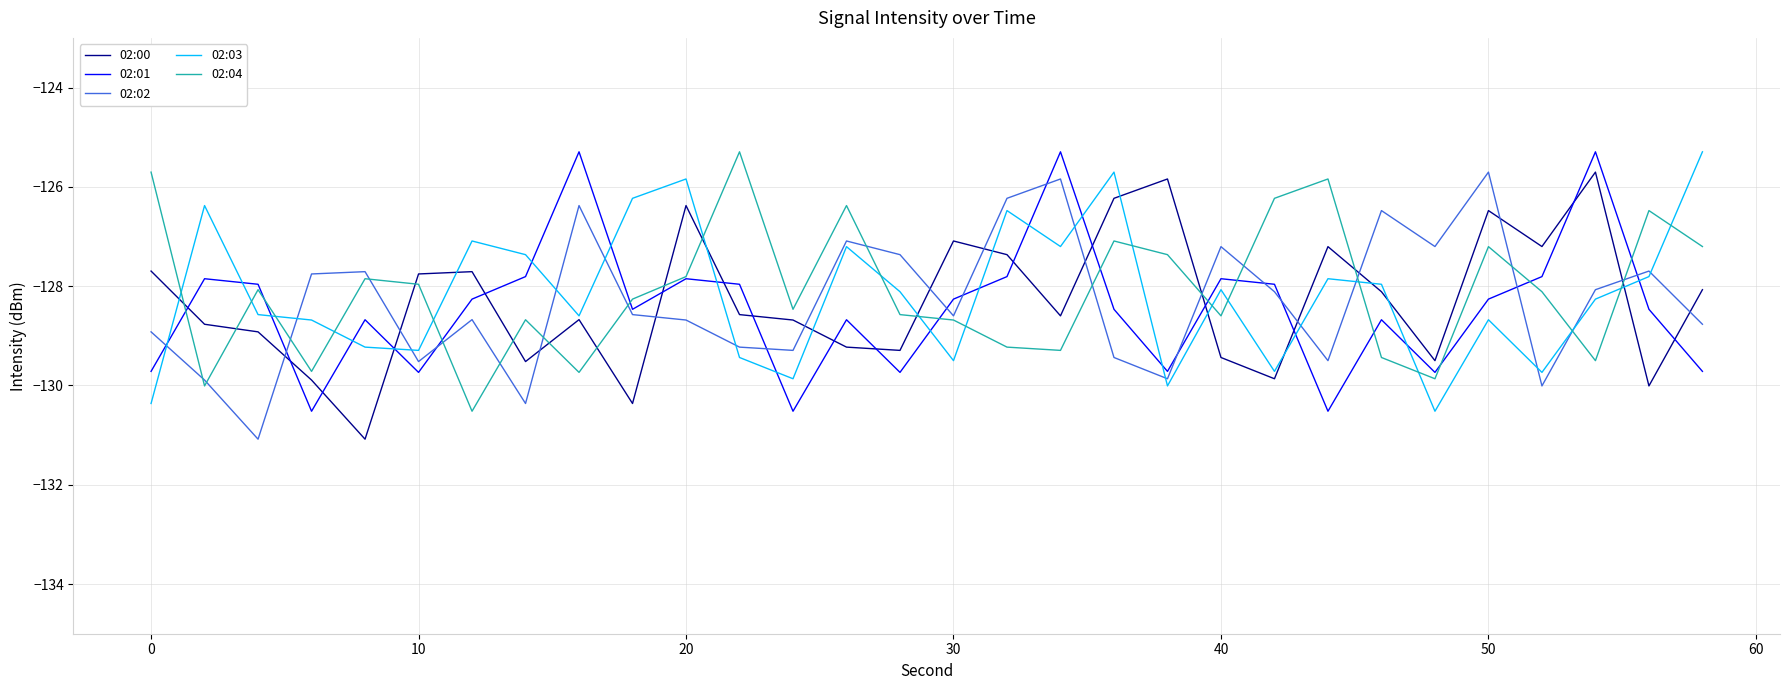

How many times do 02:03 and 02:01 cross each other?

17